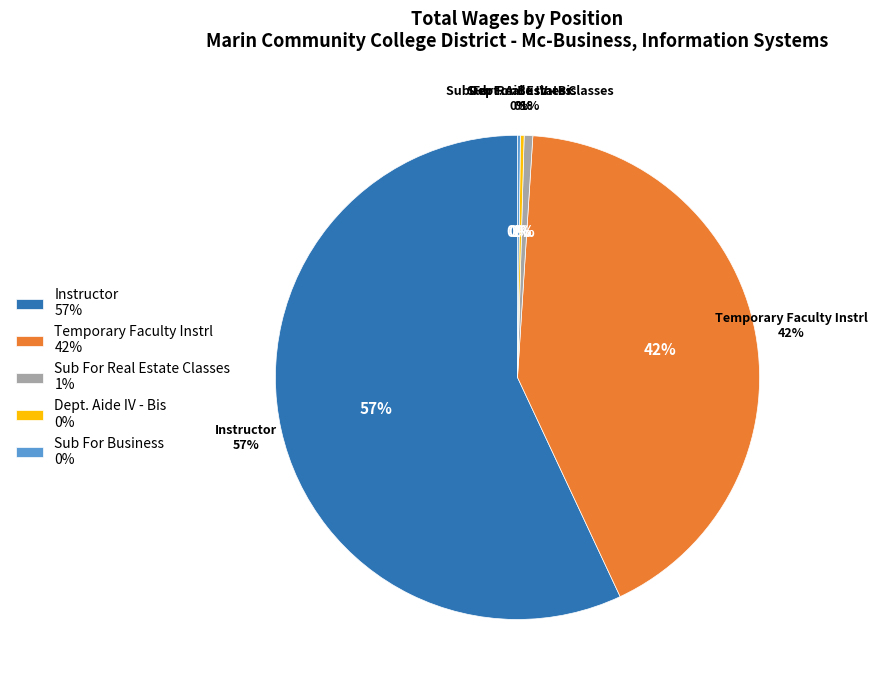

Approximately how many times larger is the value at Temporary Faculty Instrl compared to Sub For Business?

221.0